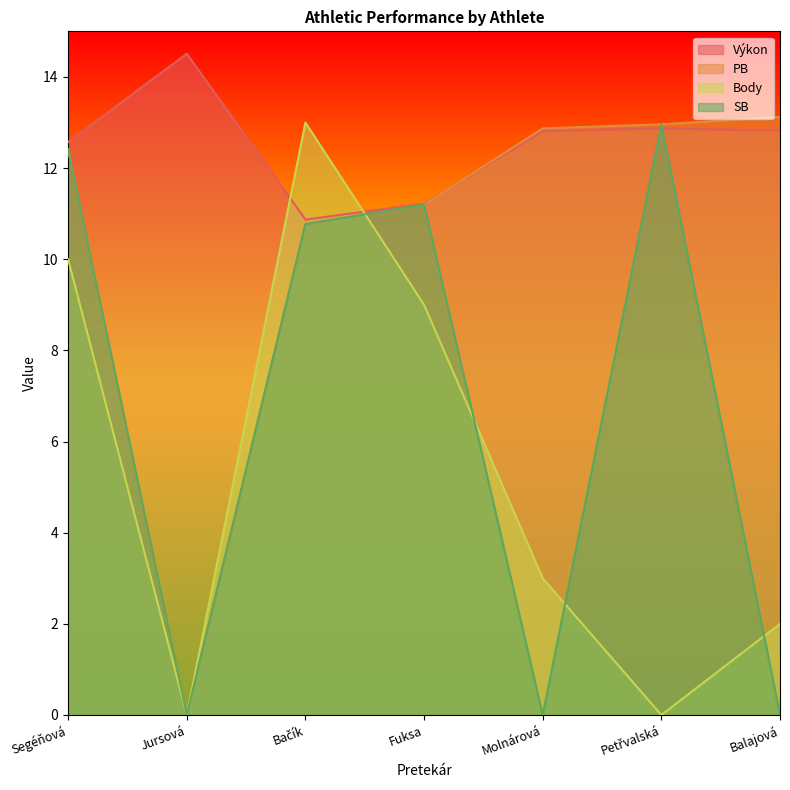

What is the maximum value shown in the chart?

14.5